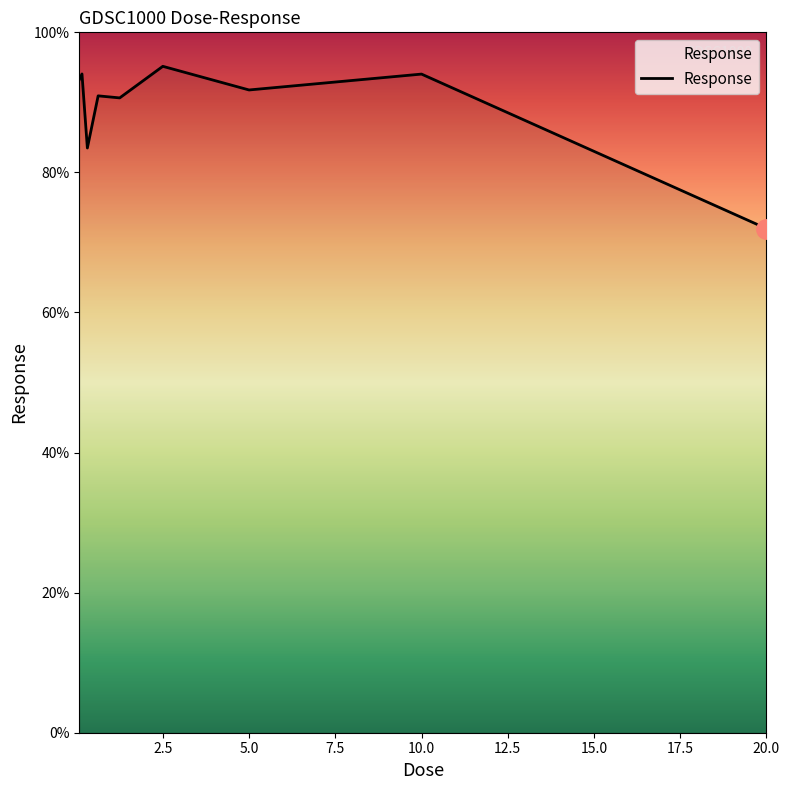

What is the minimum value shown in the chart?

72.0